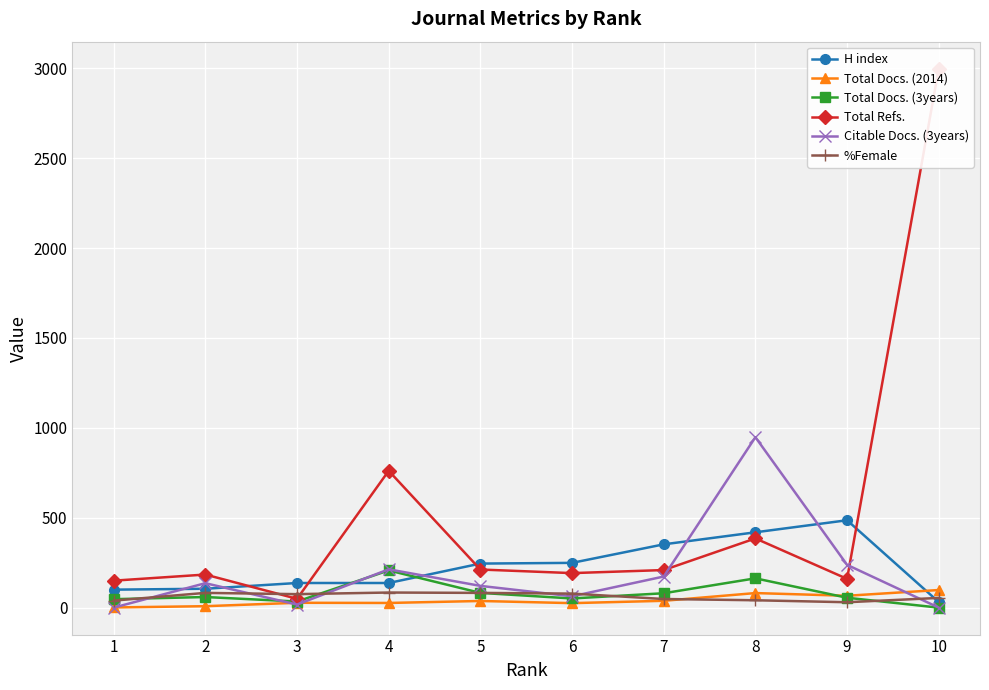

Reading left to right, transcribe all the data shown in this chart.

H index: 100	105	137	137	245	249	352	419	486	31
Total Docs. (2014): 1	8	27	26	37	25	38	81	66	98
Total Docs. (3years): 47	59	34	207	82	51	80	163	55	0
Total Refs.: 150	184	49	761	212	192	209	385	160	2998
Citable Docs. (3years): 0	136	17	213	121	63	173	948	238	0
%Female: 39	82	75	84	82	78	48	41	30	54